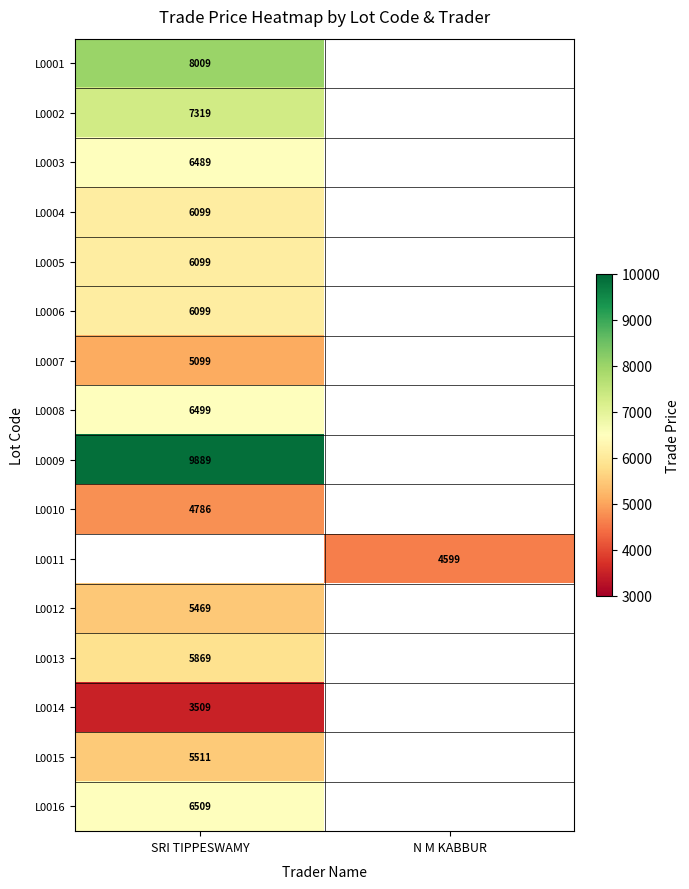

Is the value of L0016 at SRI TIPPESWAMY greater than the value of L0009 at SRI TIPPESWAMY?

No